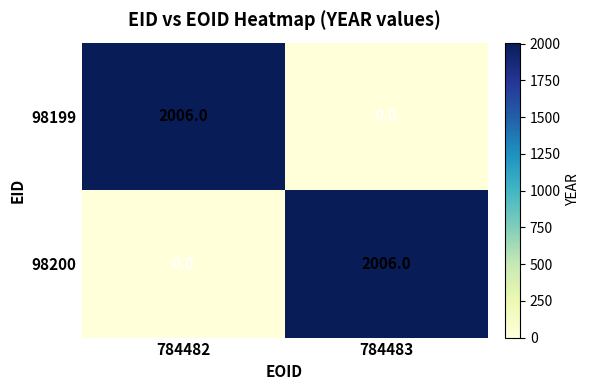

What is the difference between the 98199 values at 784483 and 784482?

2006